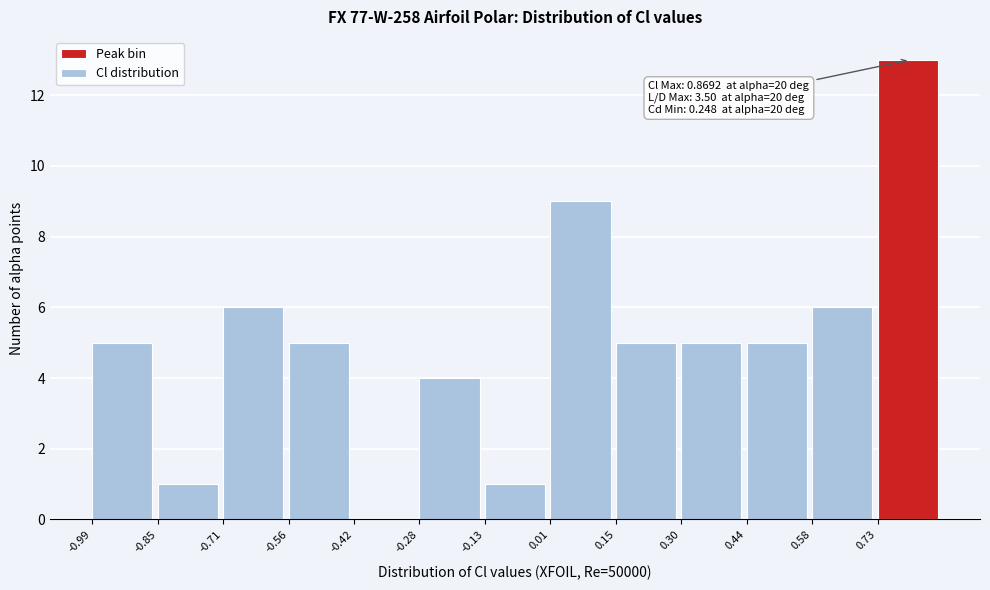

Which range on the x-axis has the tallest bar?

0.72 to 0.86